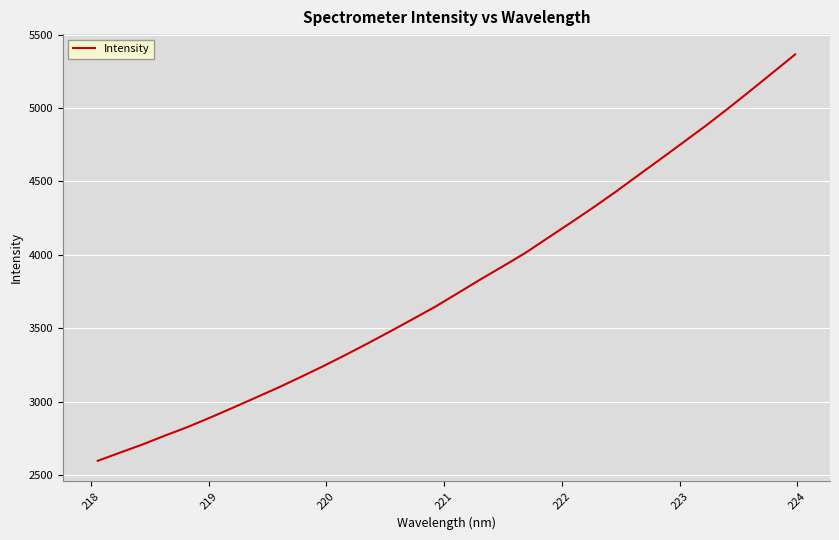

What is the smallest value displayed?

2595.8